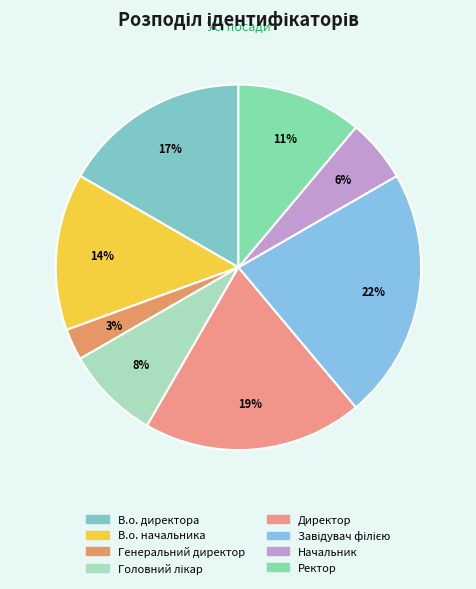

To the nearest percent, what portion does Головний лікар represent?

8%